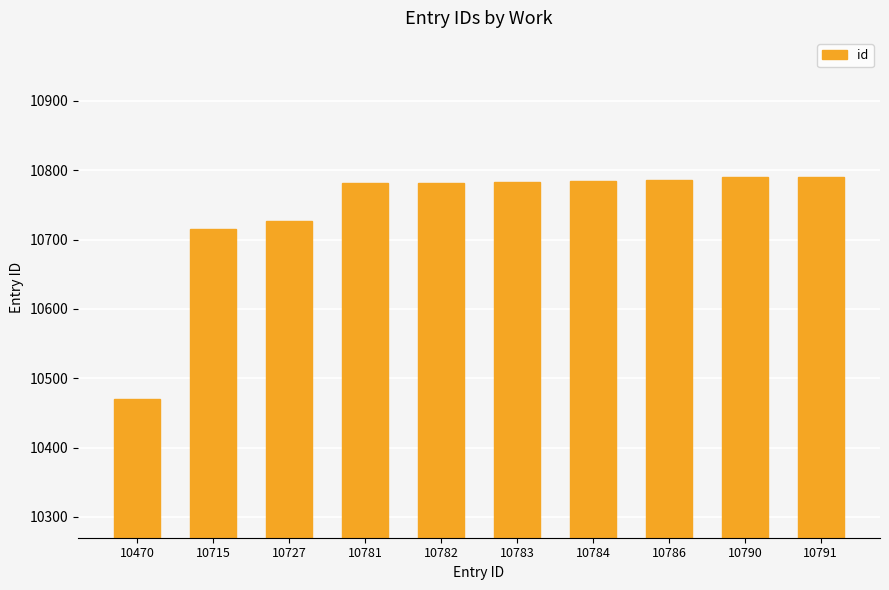

What is the average value?

10741